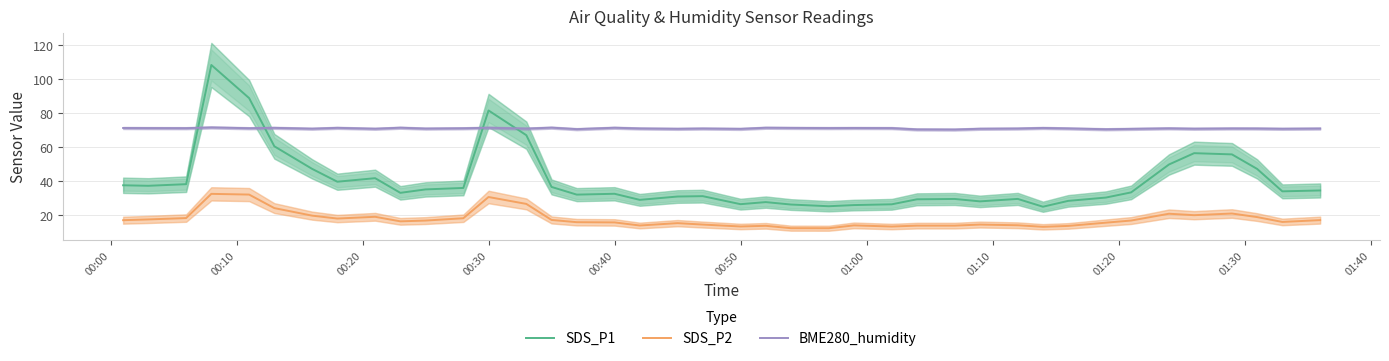

True or false: SDS_P1 and SDS_P2 intersect in this chart.

False